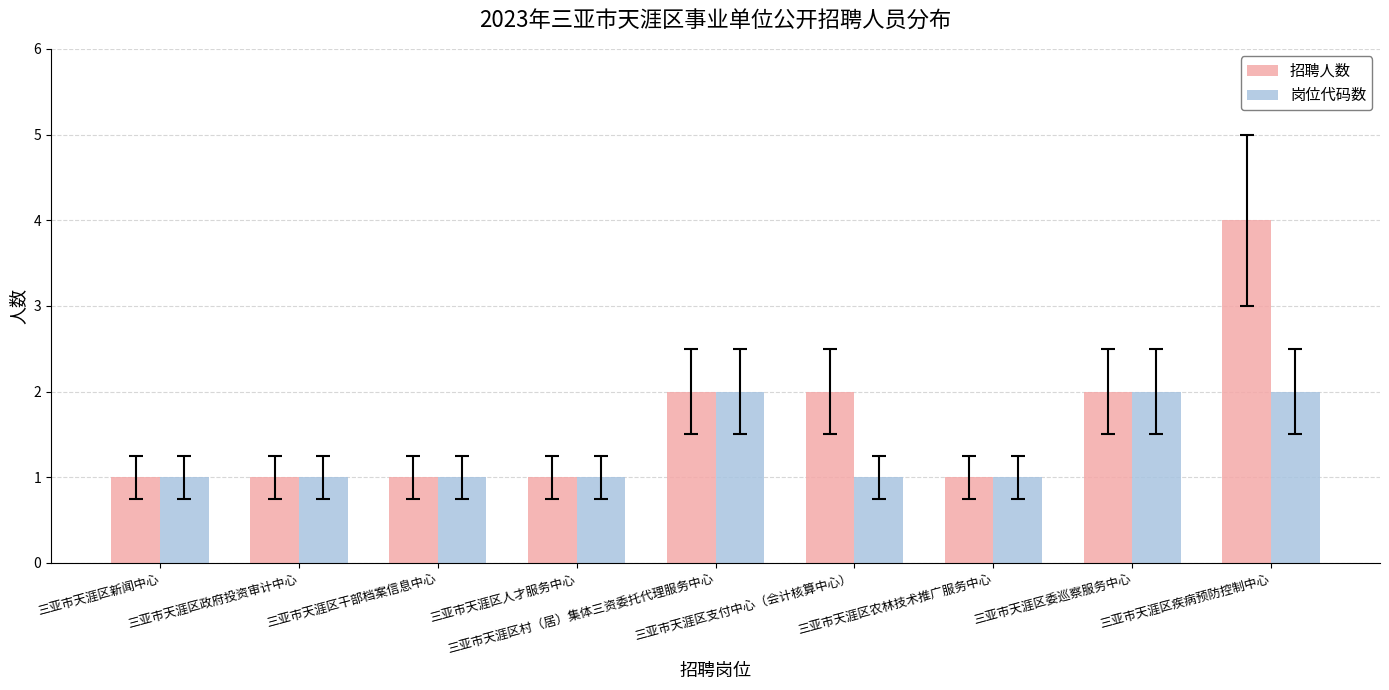

At 三亚市天涯区疾病预防控制中心, list the series in order from smallest to largest.

岗位代码数, 招聘人数